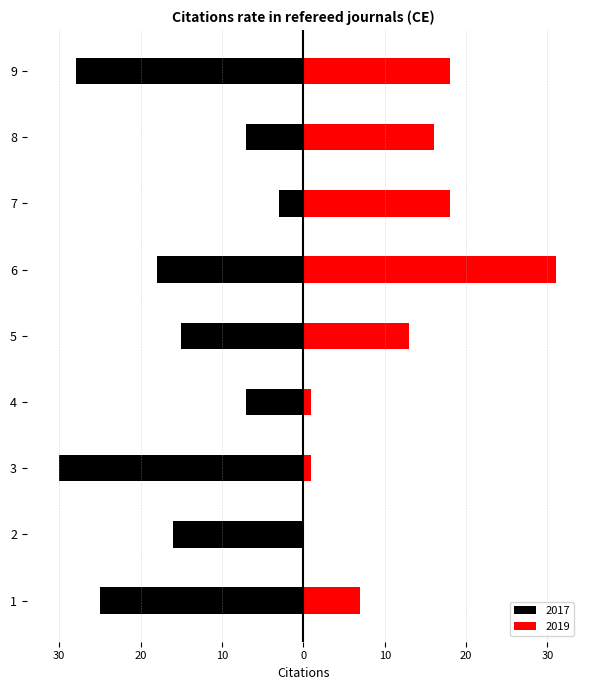

How many data points in 2017 are less than -16?

4